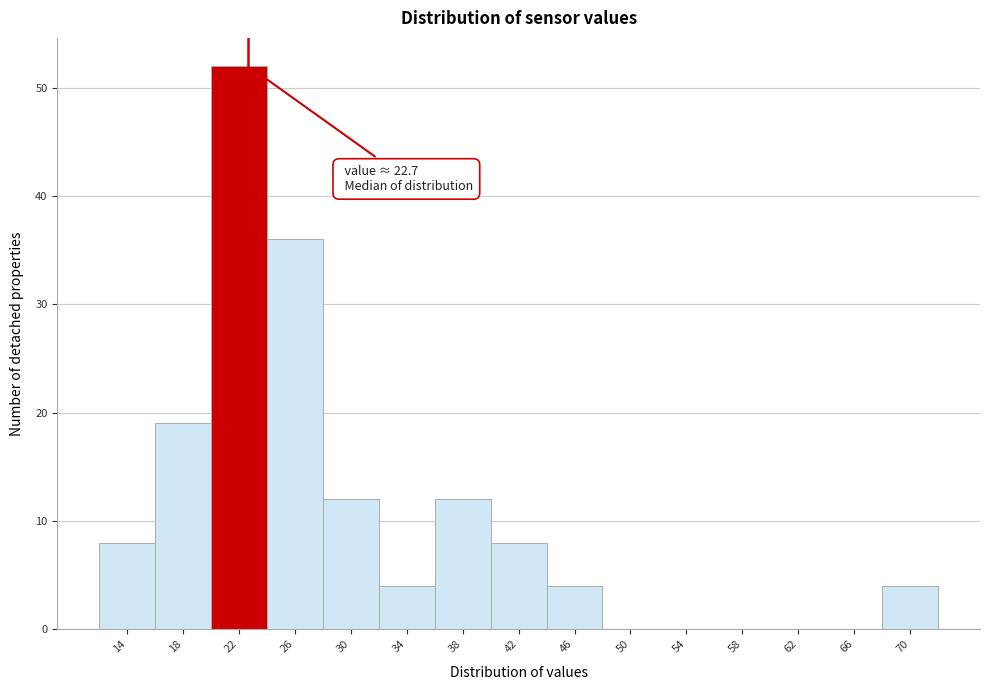

Over which range of the x-axis is the bar tallest?

20 to 24